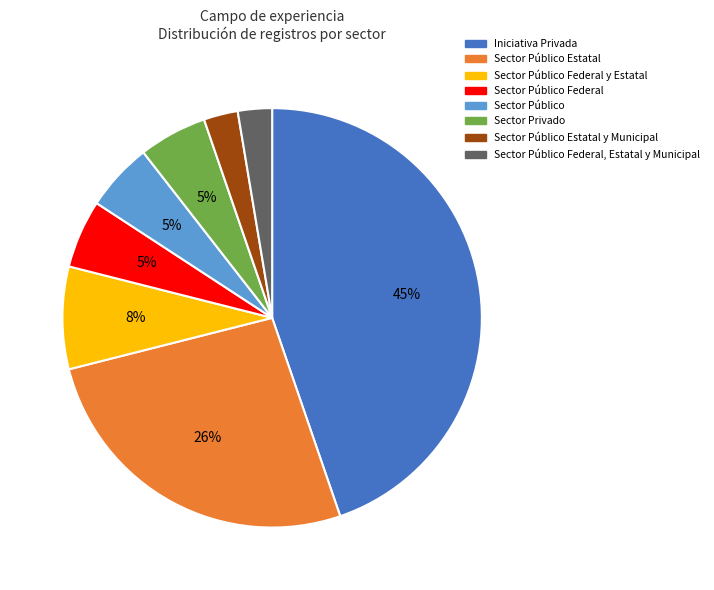

Is there a majority slice in this chart?

No